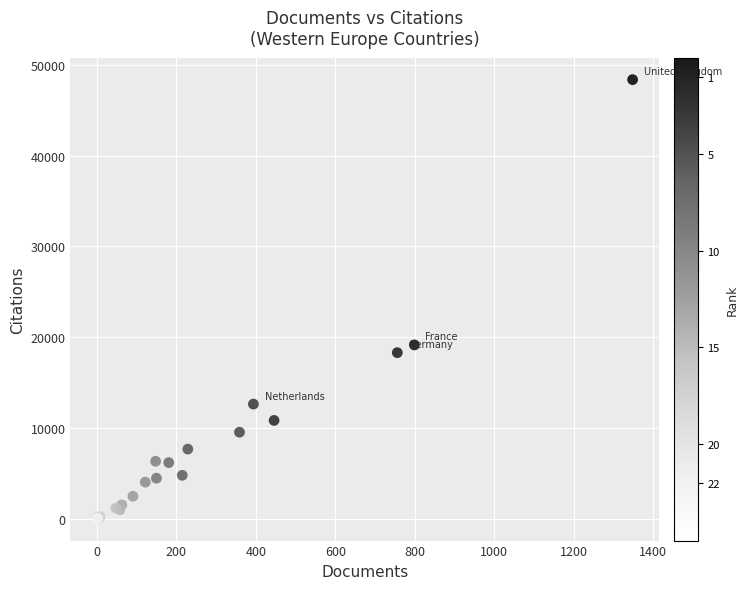

What Y value in the scatter plot is closest to 24181?

19137